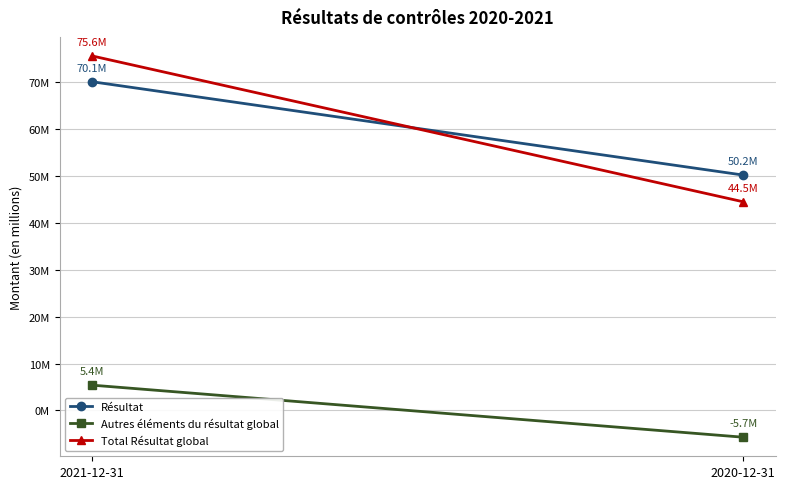

List the series in order of their peak value, highest first.

Total Résultat global, Résultat, Autres éléments du résultat global